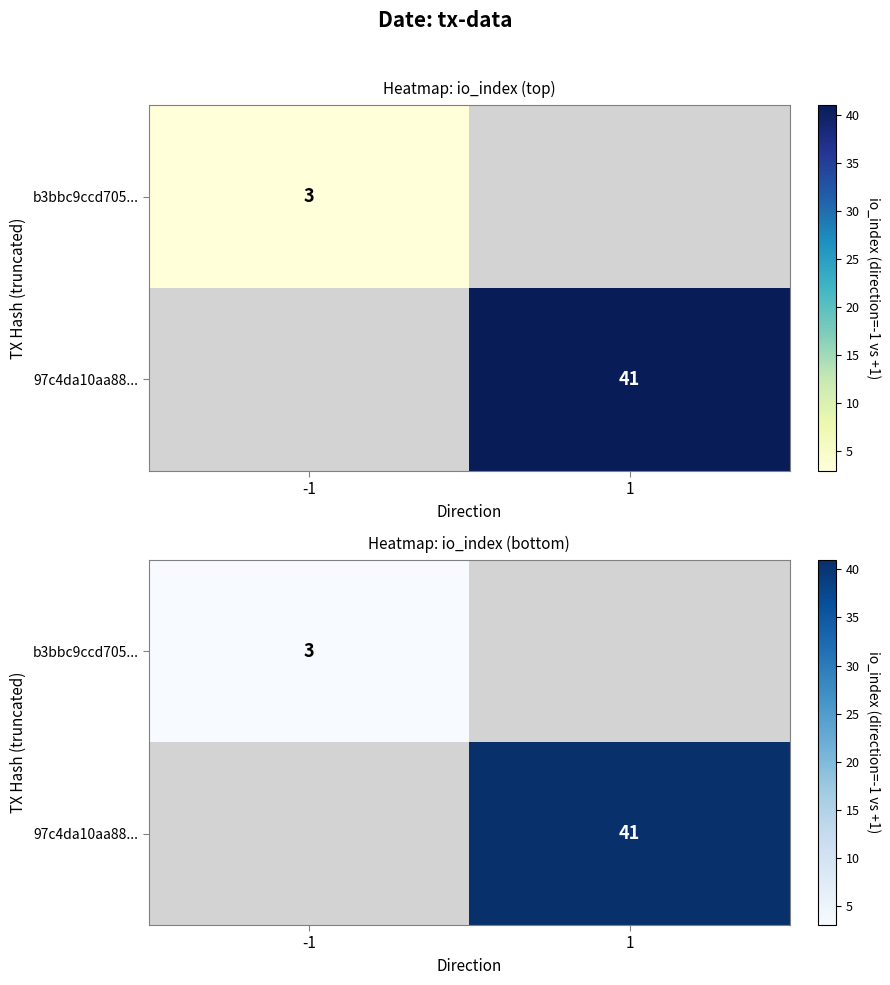

List the series in order of their peak value, lowest first.

b3bbc9ccd705..., 97c4da10aa88...